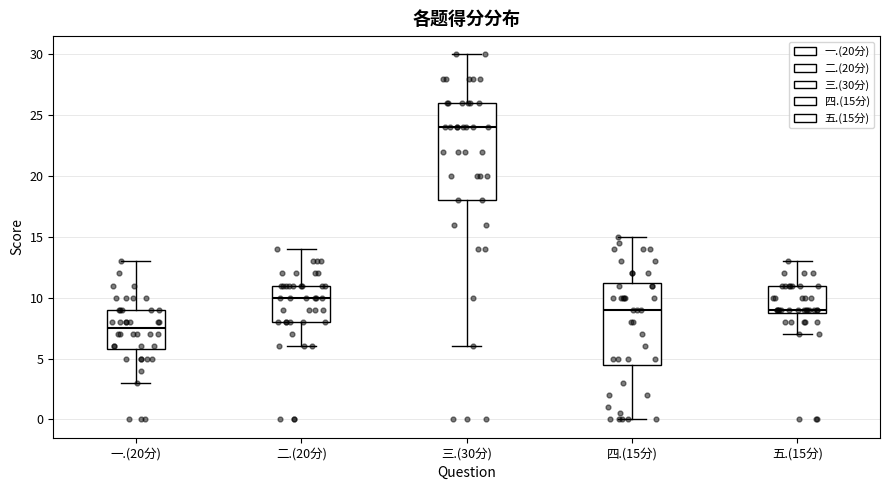

Where is the lower edge of the box for 四.(15分) on the y-axis? The values are not printed on the chart, so give them approximately, as read against the axis.

4.5